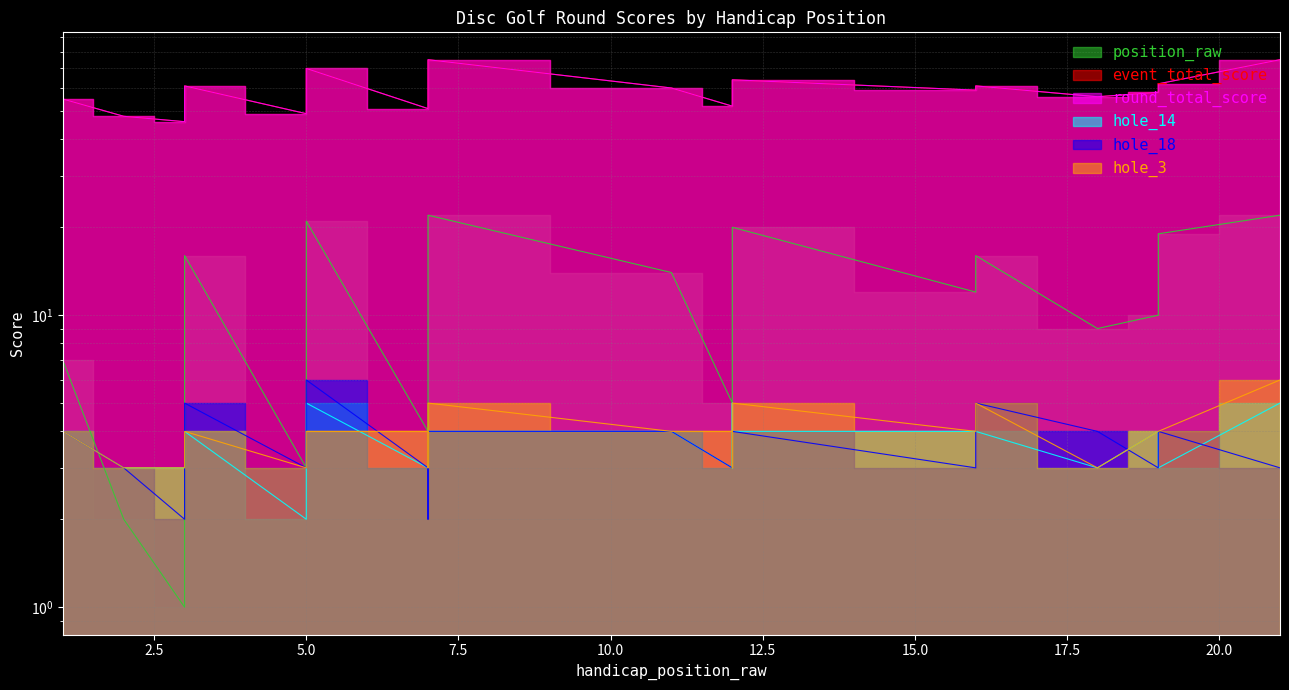

In position_raw, how many points are lower than both neighbors (excluding endpoints)?

6